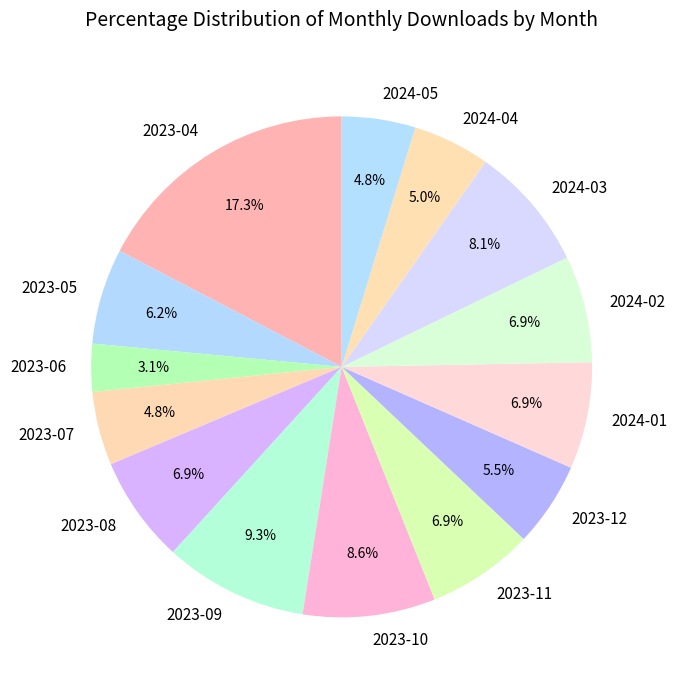

To the nearest percent, what is the average slice percentage?

7%